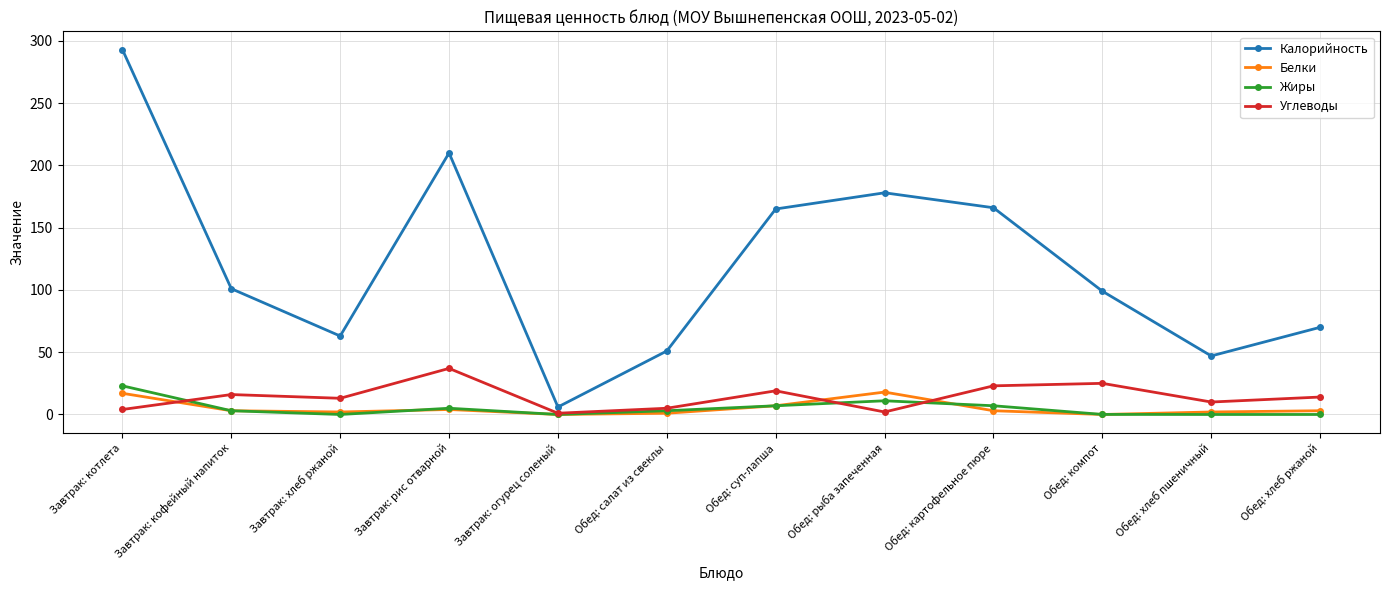

Is this an area chart (filled region under the line)?

No